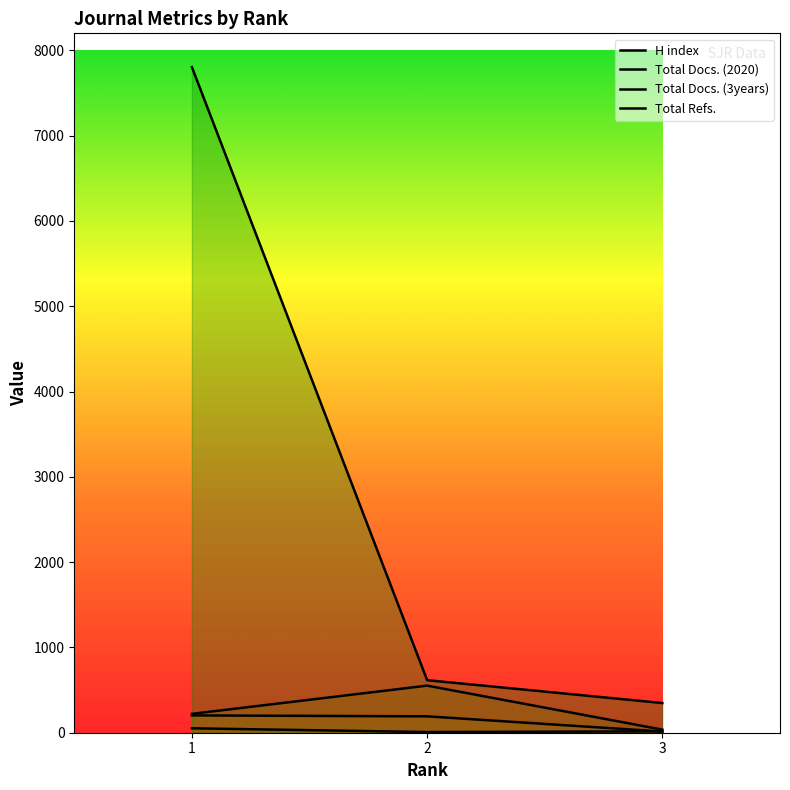

What is the difference between the maximum and minimum values in the Total Refs. series?

7456